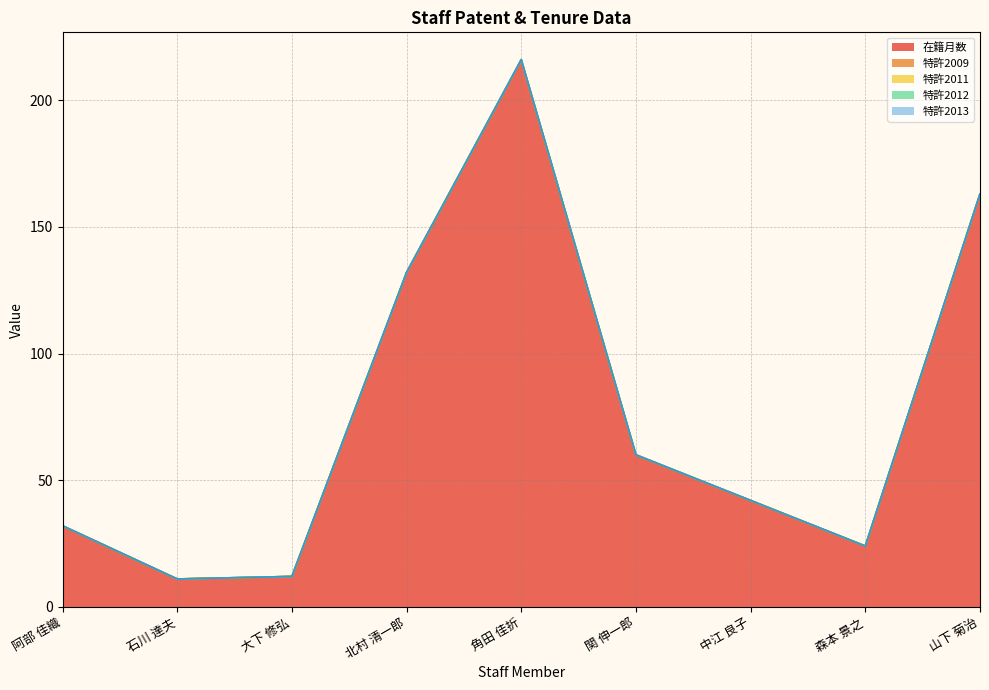

Which series has the largest total across all categories?

在籍月数